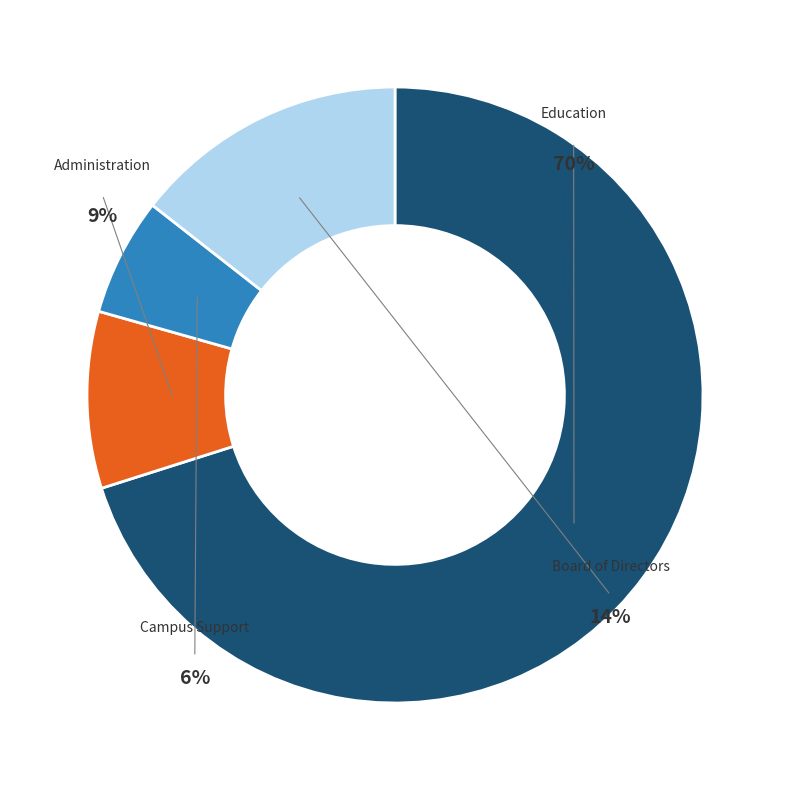

To the nearest percent, what is the difference between the Administration and Board of Directors slice percentages?

5%